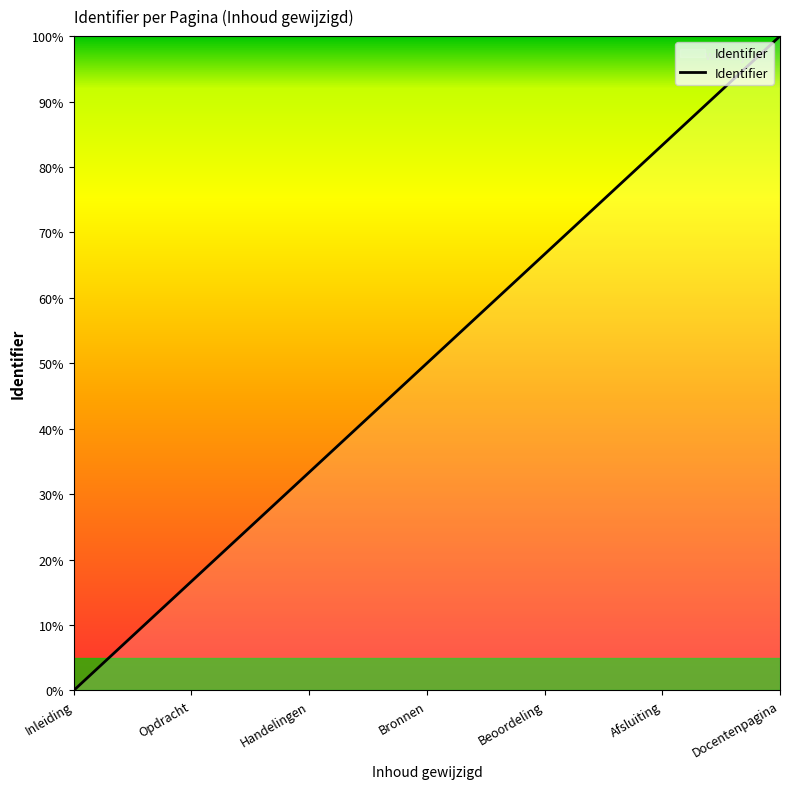

The chart shows a value of 33.3 at Handelingen. True or false?

True